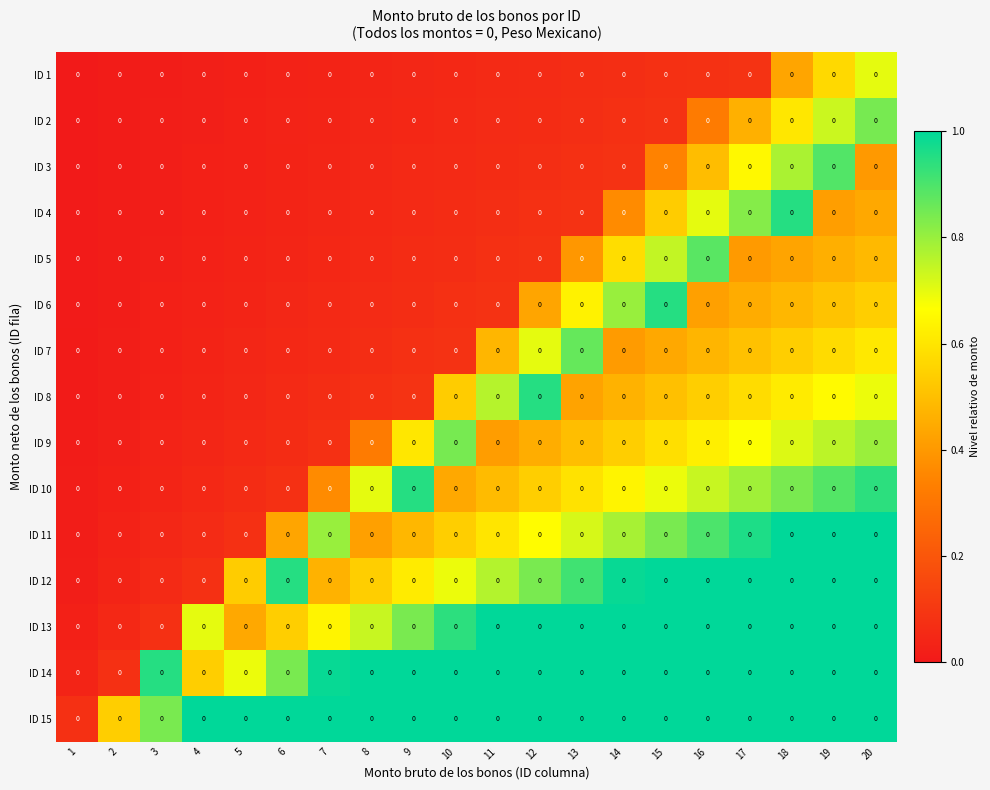

Reading right to left, what are all the values shown in this chart?

ID 1: 20=0.0	19=0.0	18=0.0	17=0.0	16=0.0	15=0.0	14=0.0	13=0.0	12=0.0	11=0.0	10=0.0	9=0.0	8=0.0	7=0.0	6=0.0	5=0.0	4=0.0	3=0.0	2=0.0	1=0.0
ID 2: 20=0.0	19=0.0	18=0.0	17=0.0	16=0.0	15=0.0	14=0.0	13=0.0	12=0.0	11=0.0	10=0.0	9=0.0	8=0.0	7=0.0	6=0.0	5=0.0	4=0.0	3=0.0	2=0.0	1=0.0
ID 3: 20=0.0	19=0.0	18=0.0	17=0.0	16=0.0	15=0.0	14=0.0	13=0.0	12=0.0	11=0.0	10=0.0	9=0.0	8=0.0	7=0.0	6=0.0	5=0.0	4=0.0	3=0.0	2=0.0	1=0.0
ID 4: 20=0.0	19=0.0	18=0.0	17=0.0	16=0.0	15=0.0	14=0.0	13=0.0	12=0.0	11=0.0	10=0.0	9=0.0	8=0.0	7=0.0	6=0.0	5=0.0	4=0.0	3=0.0	2=0.0	1=0.0
ID 5: 20=0.0	19=0.0	18=0.0	17=0.0	16=0.0	15=0.0	14=0.0	13=0.0	12=0.0	11=0.0	10=0.0	9=0.0	8=0.0	7=0.0	6=0.0	5=0.0	4=0.0	3=0.0	2=0.0	1=0.0
ID 6: 20=0.0	19=0.0	18=0.0	17=0.0	16=0.0	15=0.0	14=0.0	13=0.0	12=0.0	11=0.0	10=0.0	9=0.0	8=0.0	7=0.0	6=0.0	5=0.0	4=0.0	3=0.0	2=0.0	1=0.0
ID 7: 20=0.0	19=0.0	18=0.0	17=0.0	16=0.0	15=0.0	14=0.0	13=0.0	12=0.0	11=0.0	10=0.0	9=0.0	8=0.0	7=0.0	6=0.0	5=0.0	4=0.0	3=0.0	2=0.0	1=0.0
ID 8: 20=0.0	19=0.0	18=0.0	17=0.0	16=0.0	15=0.0	14=0.0	13=0.0	12=0.0	11=0.0	10=0.0	9=0.0	8=0.0	7=0.0	6=0.0	5=0.0	4=0.0	3=0.0	2=0.0	1=0.0
ID 9: 20=0.0	19=0.0	18=0.0	17=0.0	16=0.0	15=0.0	14=0.0	13=0.0	12=0.0	11=0.0	10=0.0	9=0.0	8=0.0	7=0.0	6=0.0	5=0.0	4=0.0	3=0.0	2=0.0	1=0.0
ID 10: 20=0.0	19=0.0	18=0.0	17=0.0	16=0.0	15=0.0	14=0.0	13=0.0	12=0.0	11=0.0	10=0.0	9=0.0	8=0.0	7=0.0	6=0.0	5=0.0	4=0.0	3=0.0	2=0.0	1=0.0
ID 11: 20=0.0	19=0.0	18=0.0	17=0.0	16=0.0	15=0.0	14=0.0	13=0.0	12=0.0	11=0.0	10=0.0	9=0.0	8=0.0	7=0.0	6=0.0	5=0.0	4=0.0	3=0.0	2=0.0	1=0.0
ID 12: 20=0.0	19=0.0	18=0.0	17=0.0	16=0.0	15=0.0	14=0.0	13=0.0	12=0.0	11=0.0	10=0.0	9=0.0	8=0.0	7=0.0	6=0.0	5=0.0	4=0.0	3=0.0	2=0.0	1=0.0
ID 13: 20=0.0	19=0.0	18=0.0	17=0.0	16=0.0	15=0.0	14=0.0	13=0.0	12=0.0	11=0.0	10=0.0	9=0.0	8=0.0	7=0.0	6=0.0	5=0.0	4=0.0	3=0.0	2=0.0	1=0.0
ID 14: 20=0.0	19=0.0	18=0.0	17=0.0	16=0.0	15=0.0	14=0.0	13=0.0	12=0.0	11=0.0	10=0.0	9=0.0	8=0.0	7=0.0	6=0.0	5=0.0	4=0.0	3=0.0	2=0.0	1=0.0
ID 15: 20=0.0	19=0.0	18=0.0	17=0.0	16=0.0	15=0.0	14=0.0	13=0.0	12=0.0	11=0.0	10=0.0	9=0.0	8=0.0	7=0.0	6=0.0	5=0.0	4=0.0	3=0.0	2=0.0	1=0.0